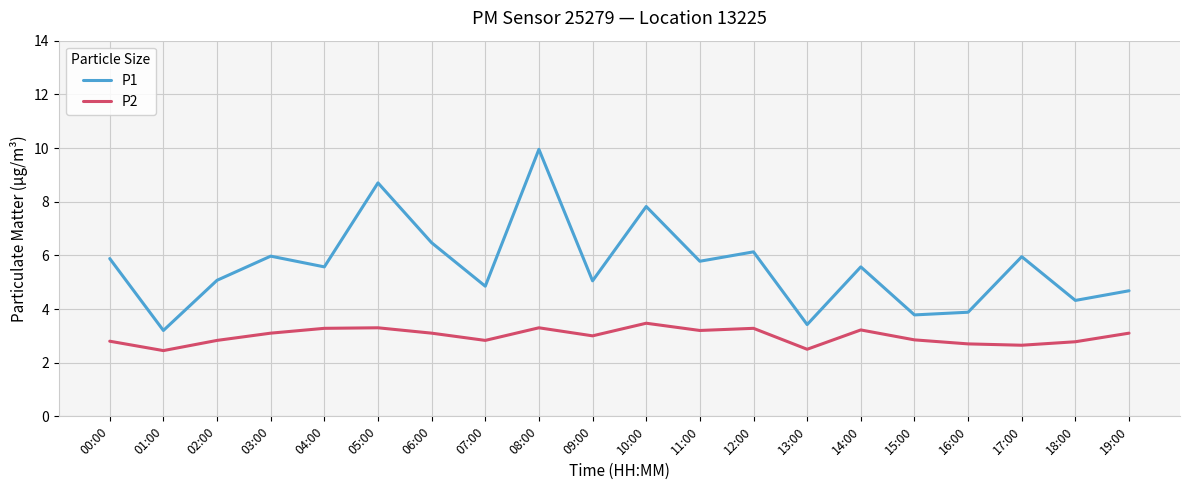

Where does the P2 series first go above 3?

03:00